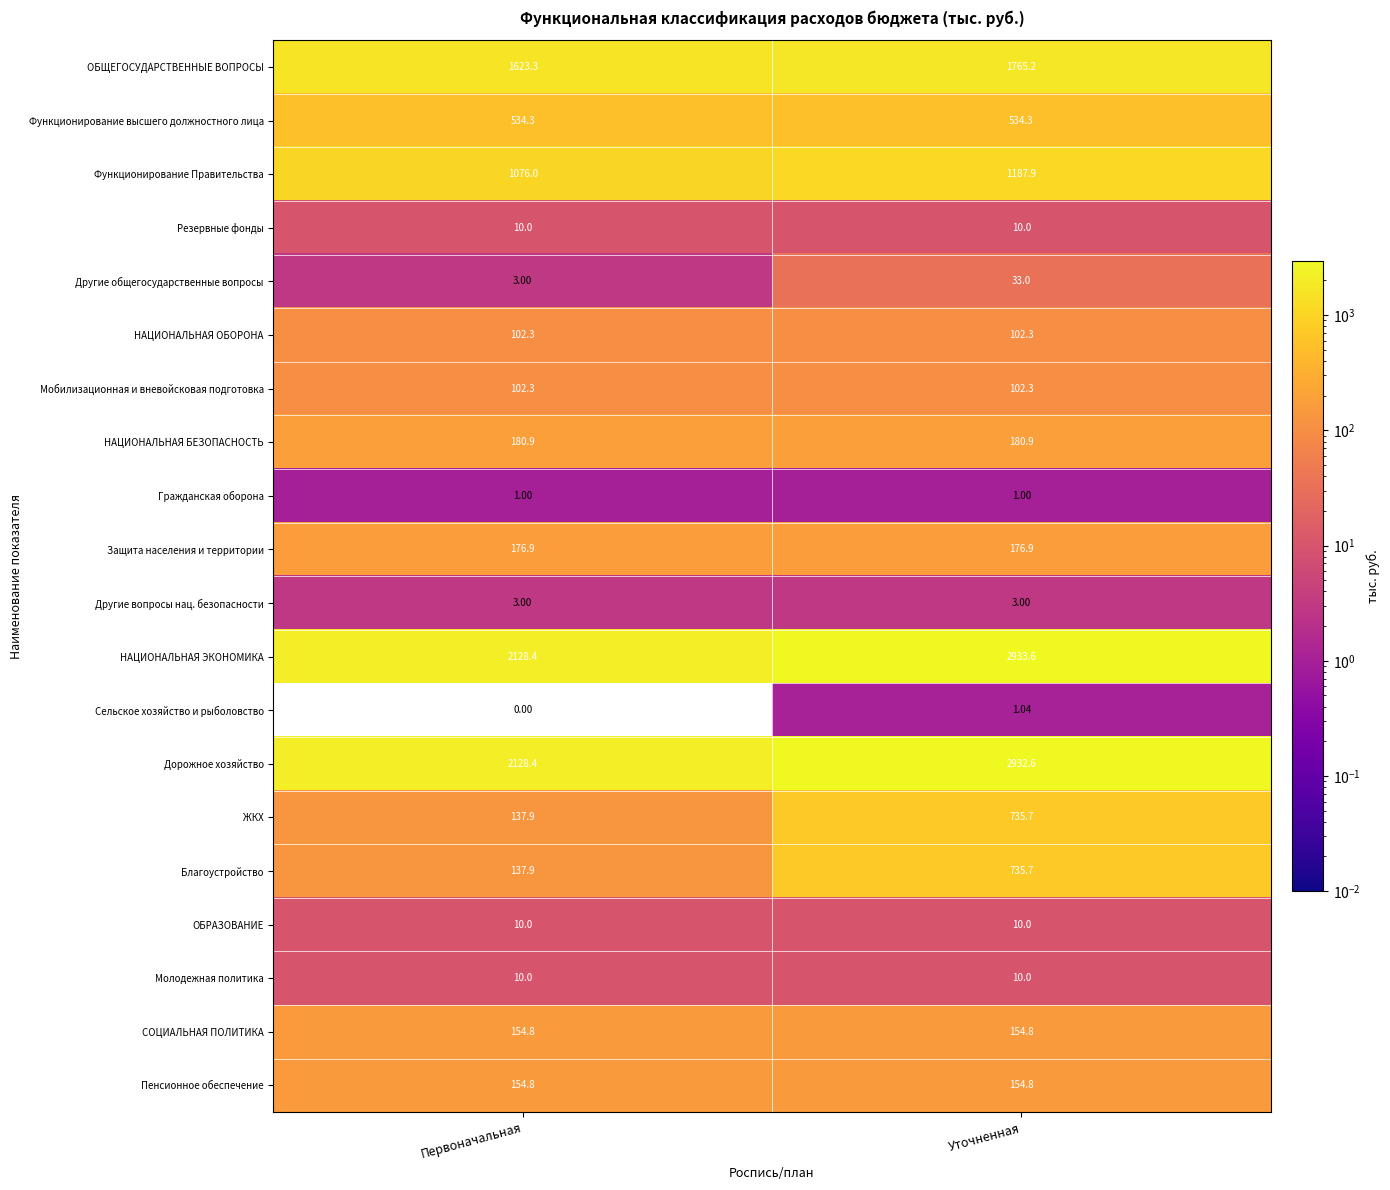

Between Первоначальная and Уточненная, which series saw the biggest shift?

НАЦИОНАЛЬНАЯ ЭКОНОМИКА